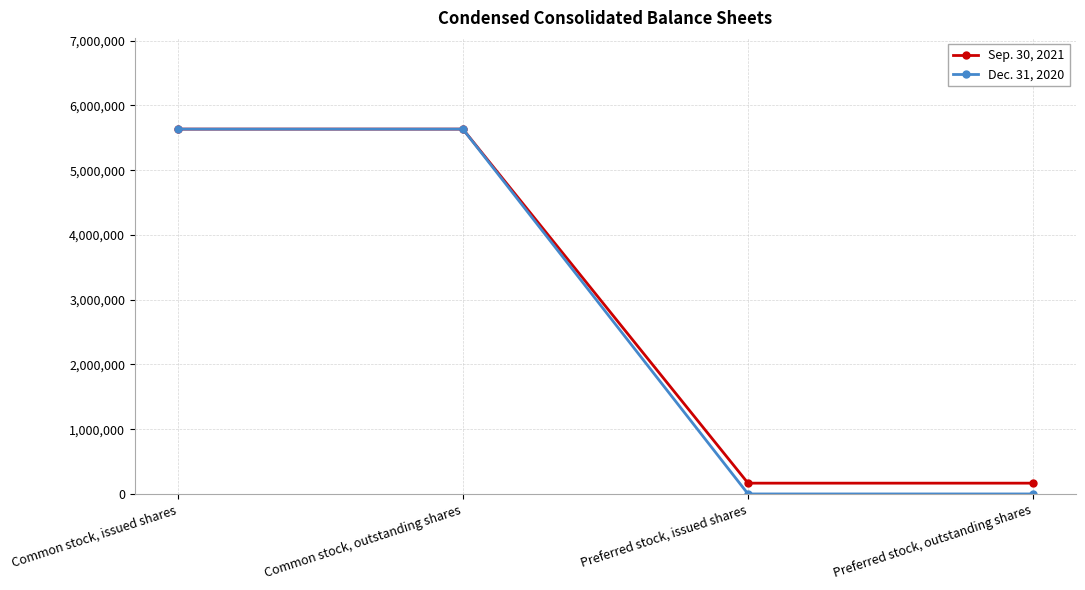

What is the difference between the maximum and minimum values in the Sep. 30, 2021 series?

5468639